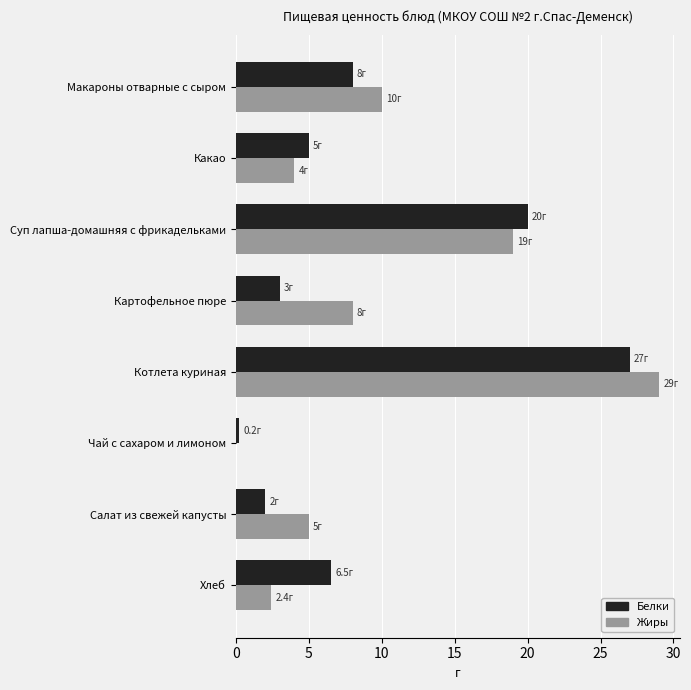

What is the sum of the Жиры values at Какао and Суп лапша-домашняя с фрикадельками?

23.0